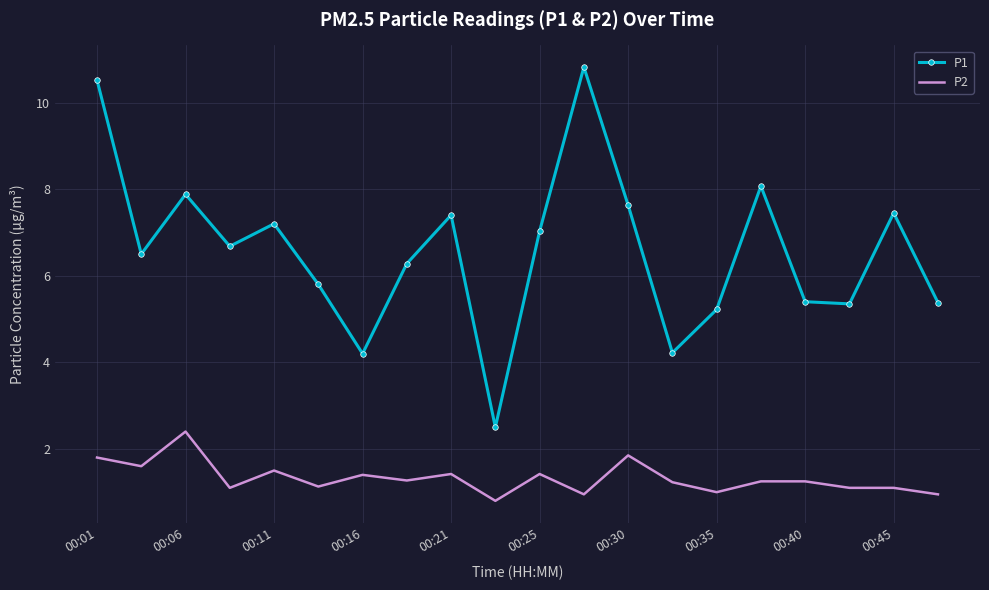

Rank the series by their maximum value, from lowest to highest.

P2, P1